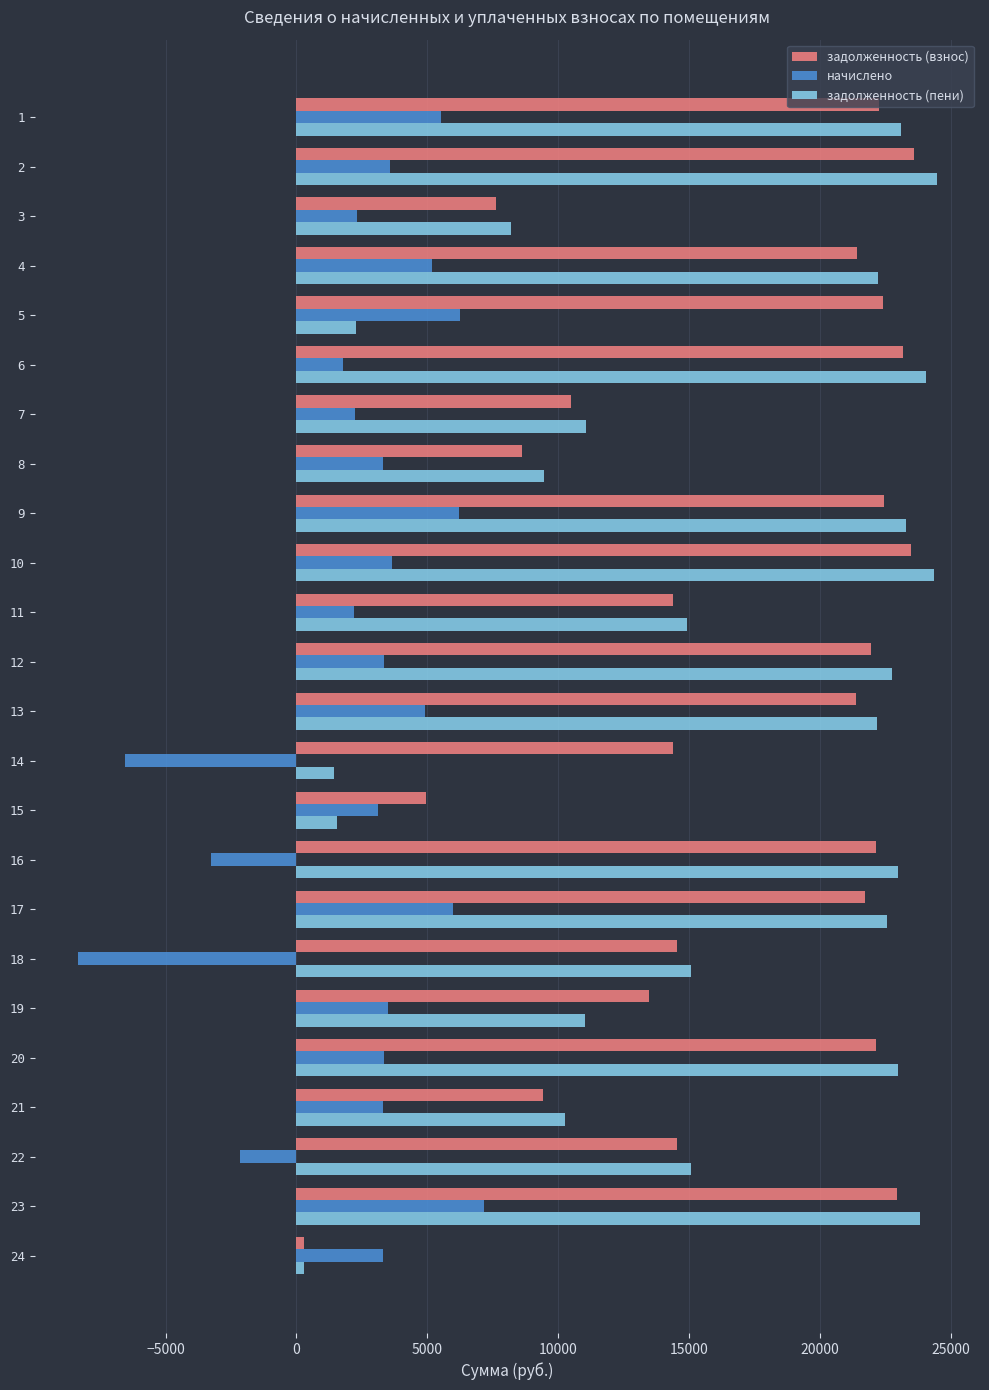

What is the difference between the highest and lowest values at 11?

12747.8